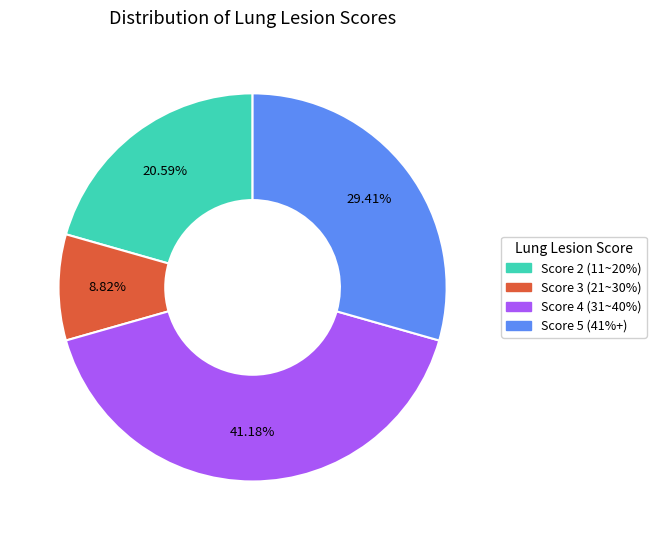

Does Score 5 (41%+) represent more than half of the total?

No